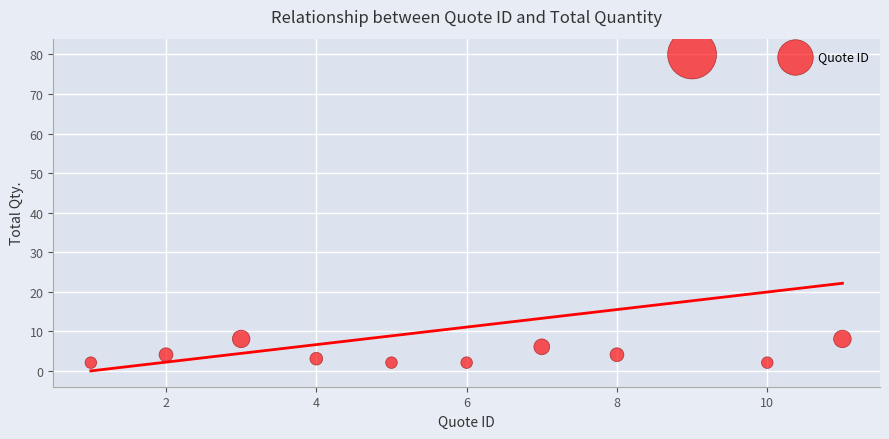

What is the range of X values (max minus min)?

10